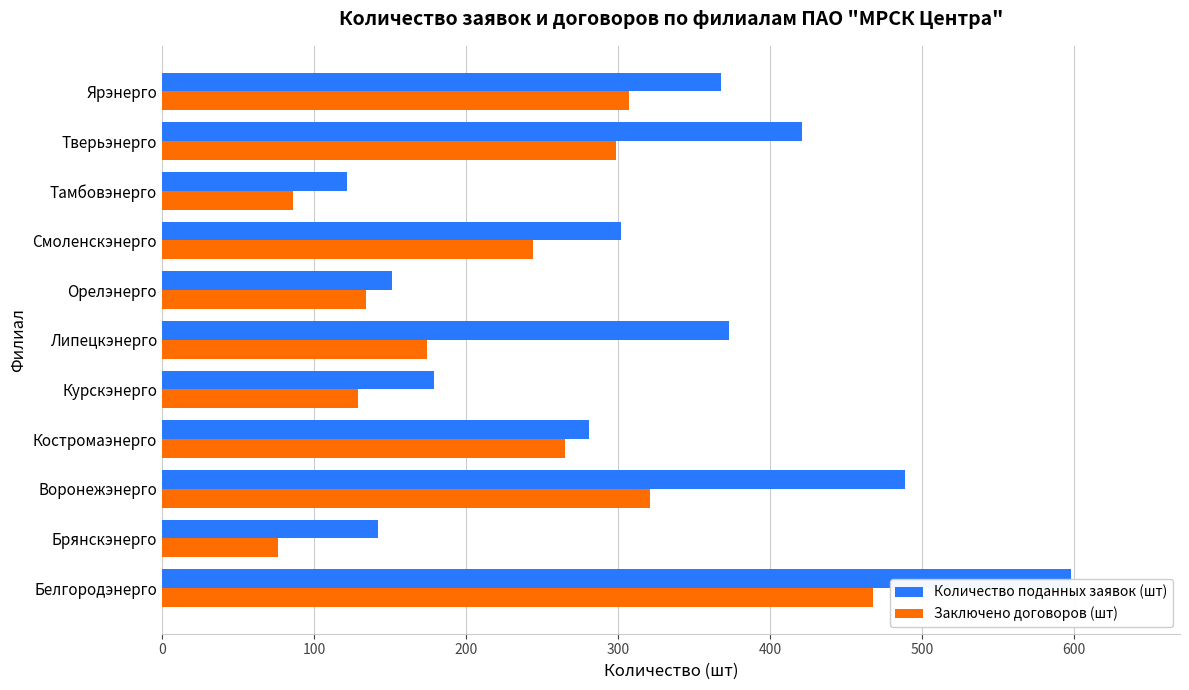

What is the total value across all series at Смоленскэнерго?

546